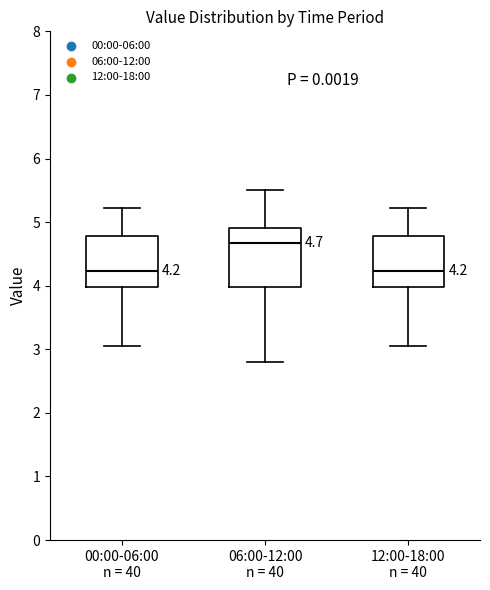

Which box's median line is the highest?

06:00-12:00 n = 40